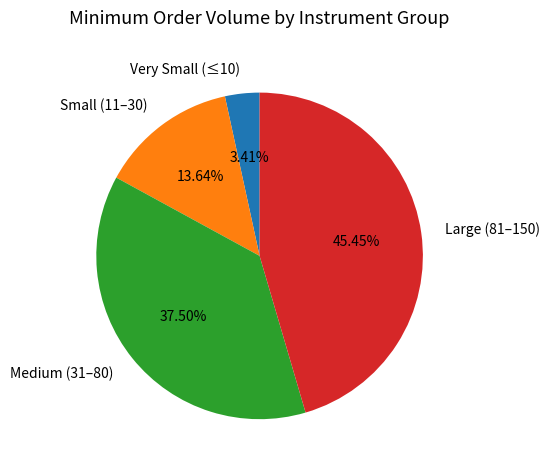

What is the largest slice in the pie chart?

Large (81–150)